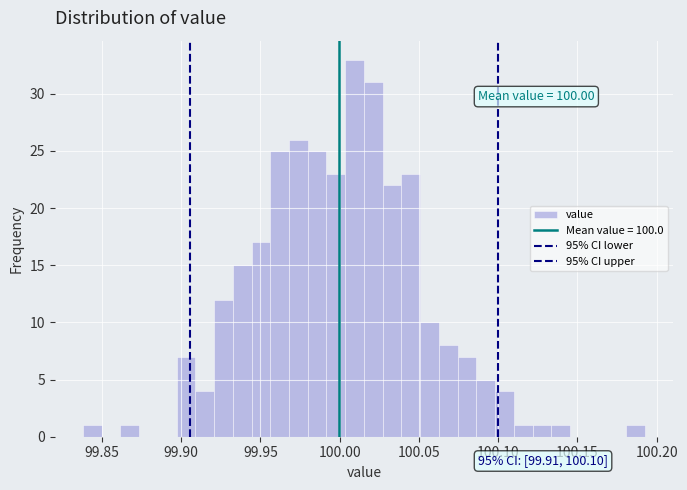

Read against the x-axis, roughly where is the centre of the tallest bar?

100.010